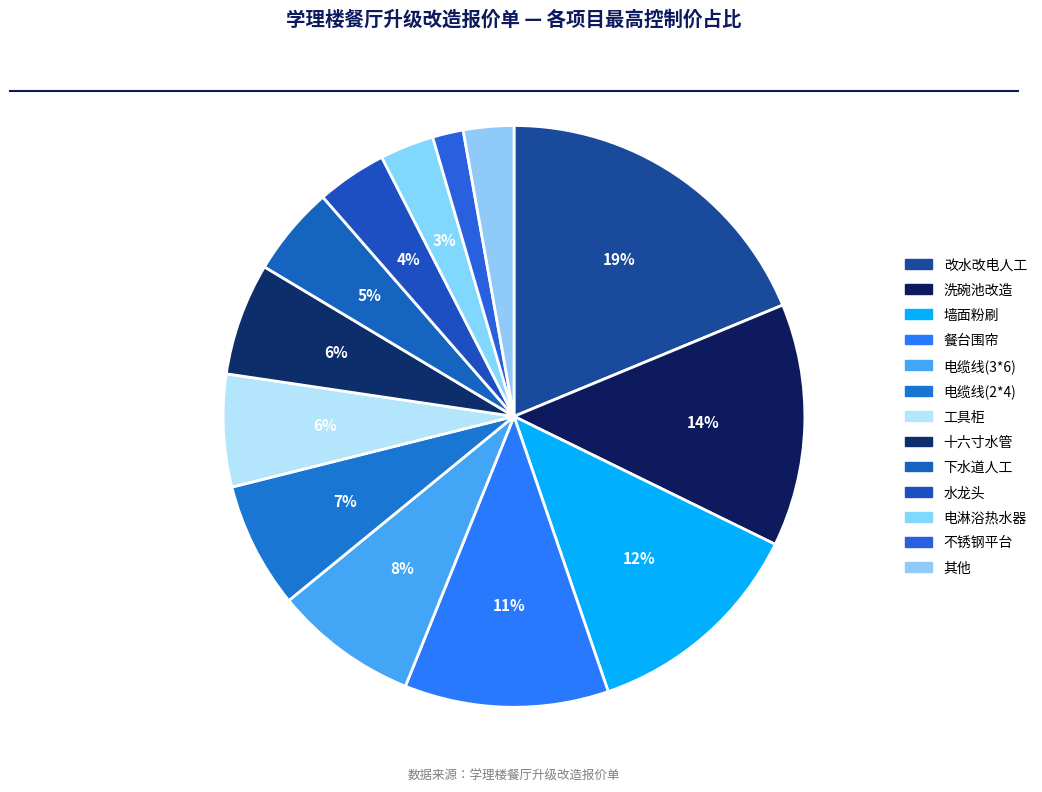

Is there a majority slice in this chart?

No